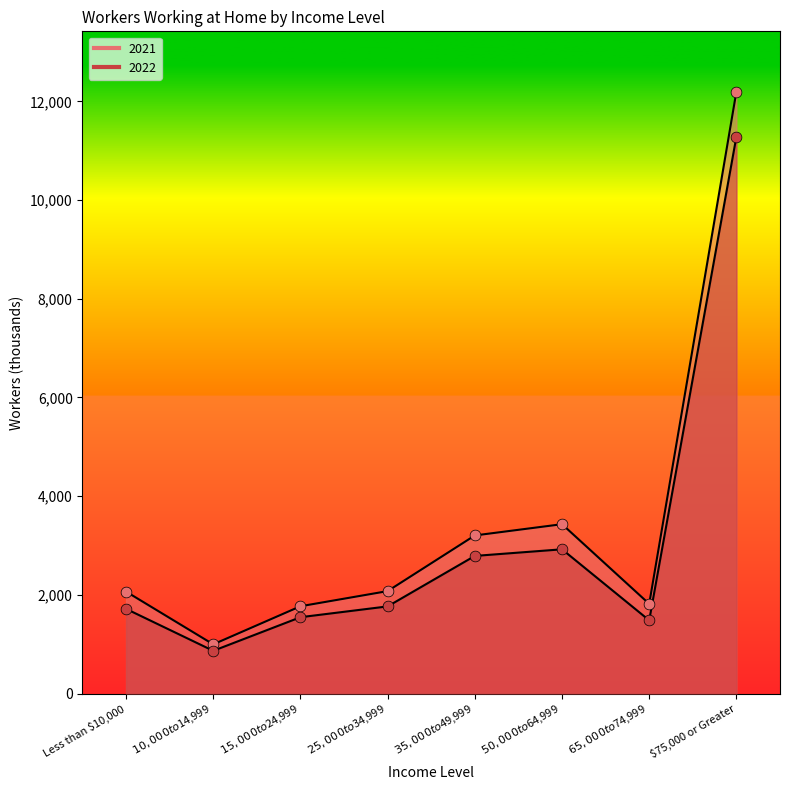

At how many categories does at least one series exceed 6737?

1